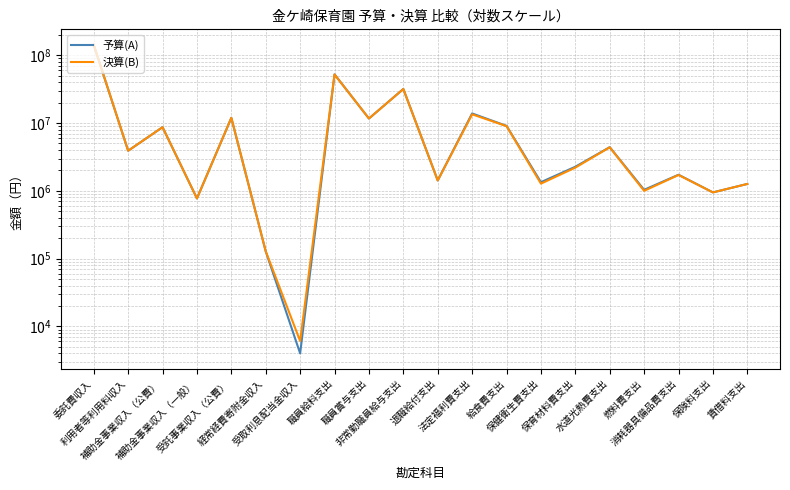

What is the difference between the 予算(A) values at 給食費支出 and 委託費収入?

132695000